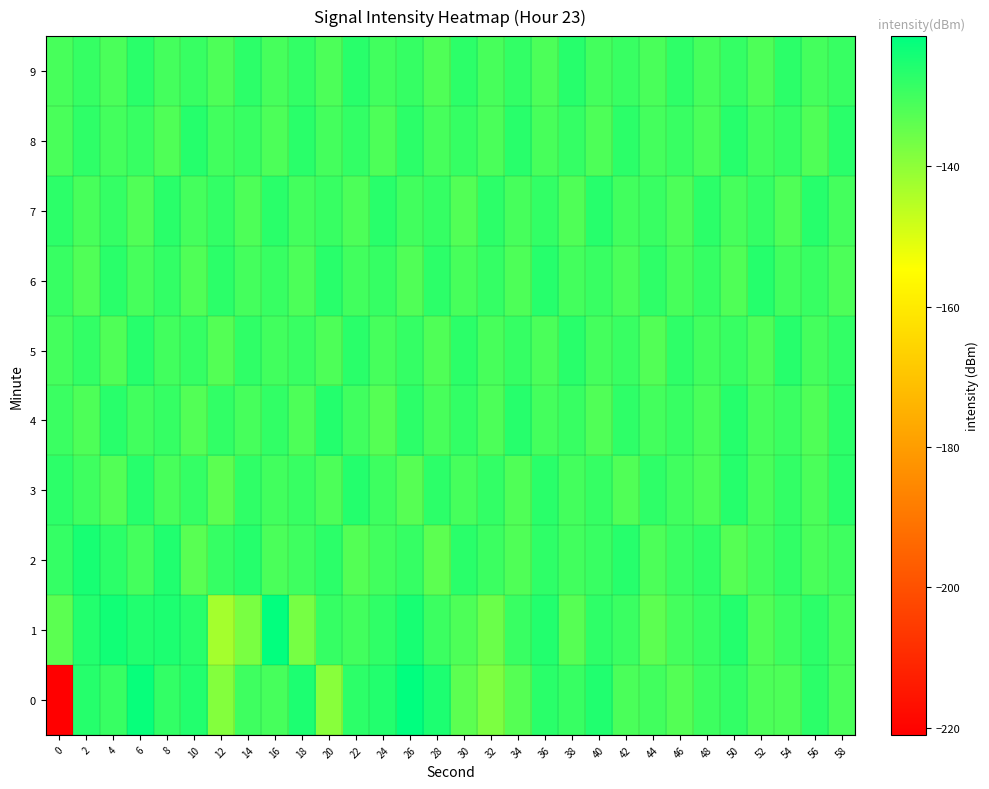

Rank the series at 14 from lowest to highest value.

1, 7, 4, 6, 0, 8, 5, 3, 9, 2